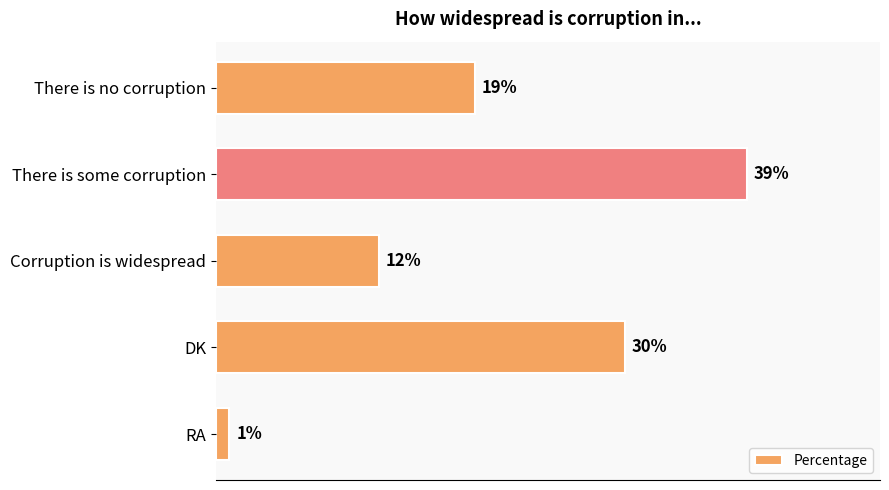

Which category has the highest value across all series?

There is some corruption